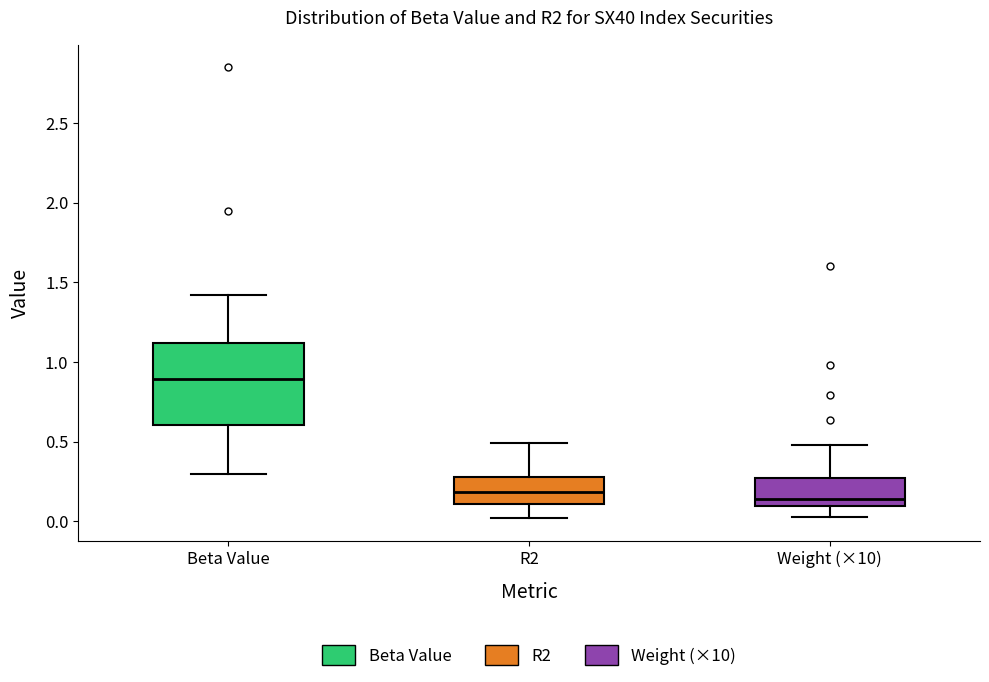

Reading left to right, read every box against the y-axis: the position of its median line, the range the box covers, and the ends of its whiskers. The values are not printed on the chart, so give them approximately, as read against the axis.

Beta Value: median 0.90, box 0.60 to 1.10, whiskers 0.30 to 1.40
R2: median 0.20, box 0.10 to 0.30, whiskers 0.00 to 0.50
Weight (×10): median 0.15, box 0.10 to 0.25, whiskers 0.05 to 0.50